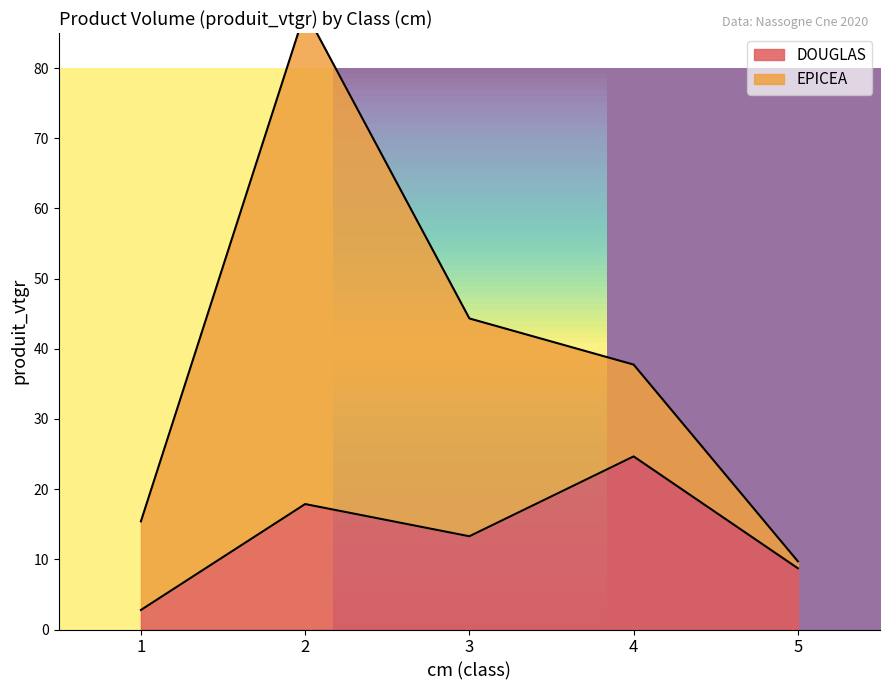

Does the chart have visible grid lines?

No